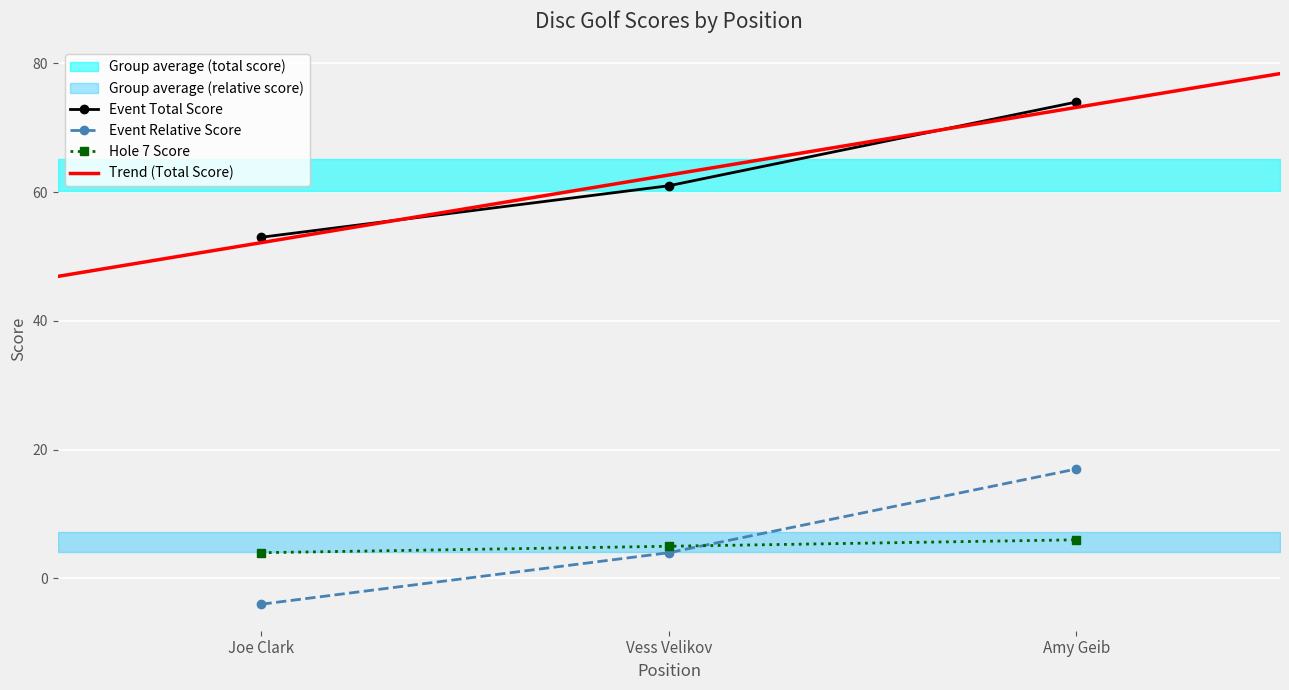

Count the event_relative_score values in the range -4 to 17.

3